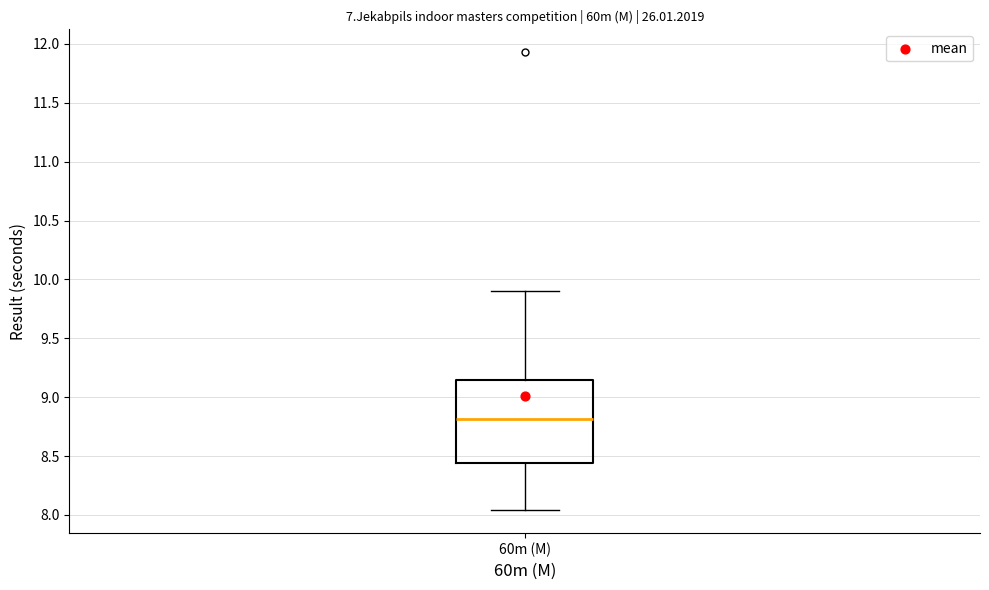

Read this box plot against the y-axis: the position of the median line, the range covered by the box, and the ends of both whiskers. The values are not printed on the chart, so give them approximately, as read against the axis.

median 8.80, box 8.45 to 9.15, whiskers 8.05 to 9.90